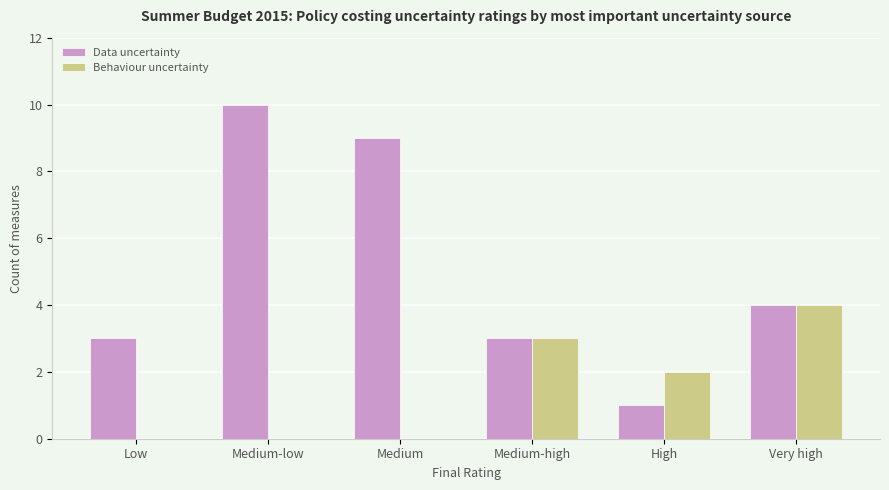

The Behaviour uncertainty series shows 5 at Medium-high. True or false?

False